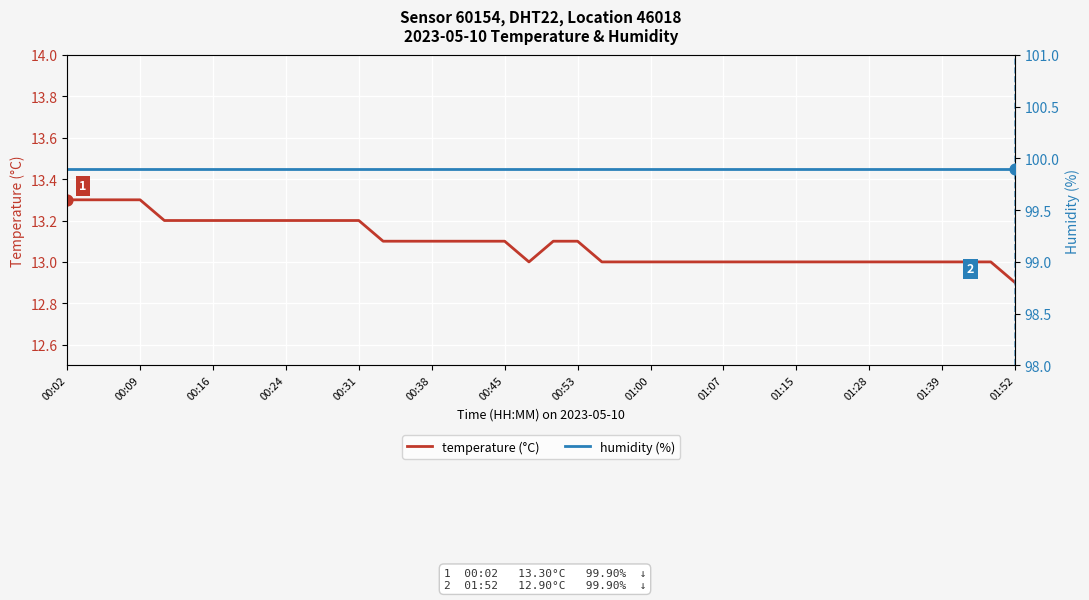

Which series has the largest total across all categories?

humidity (%)